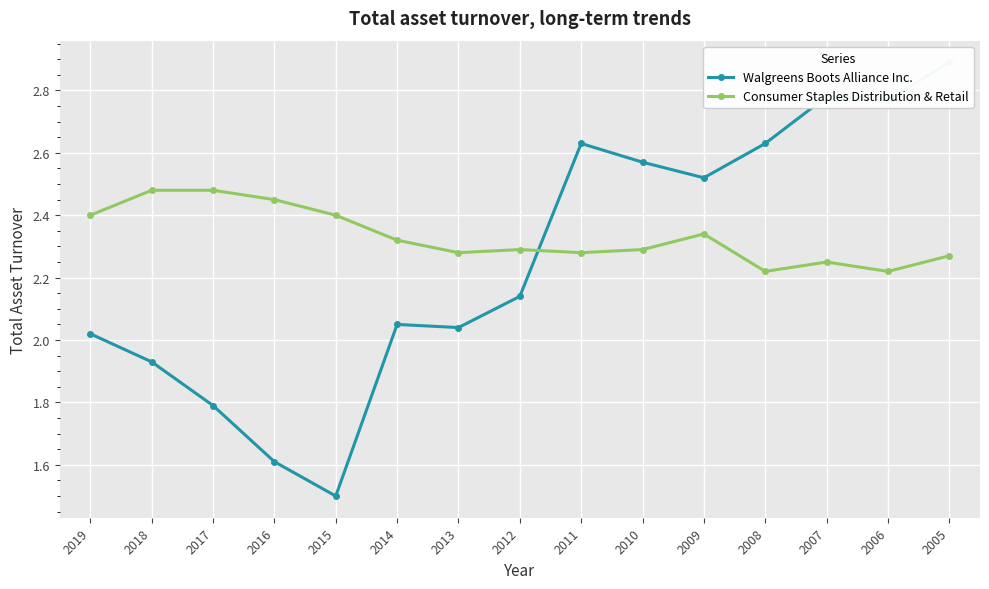

Between 2017 and 2011, which series saw the biggest shift?

Walgreens Boots Alliance Inc.